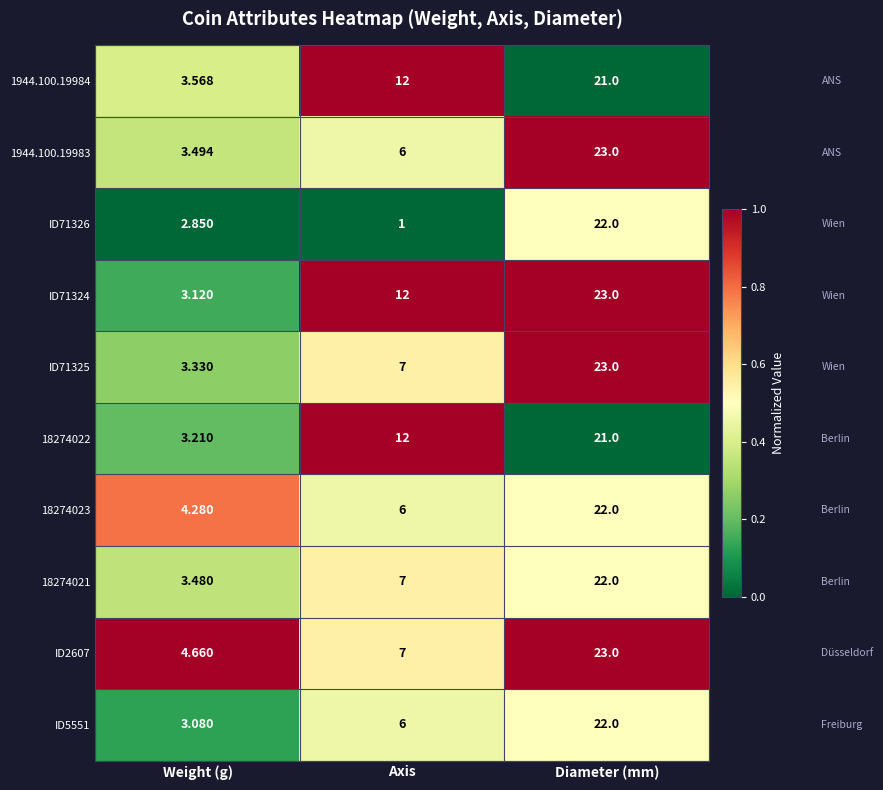

Which category has the lowest value across all series?

Axis